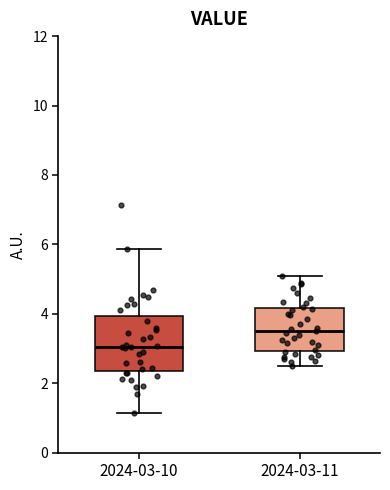

Which box has the lowest median line?

2024-03-10